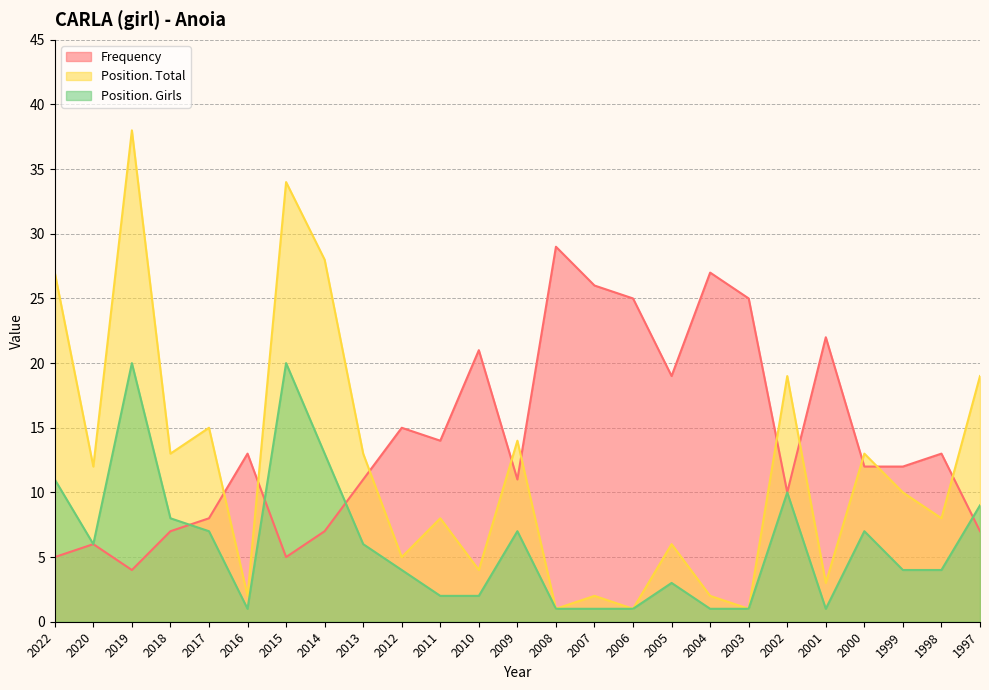

Rank the series by their average value, from highest to lowest.

Frequency, Position. Total, Position. Girls